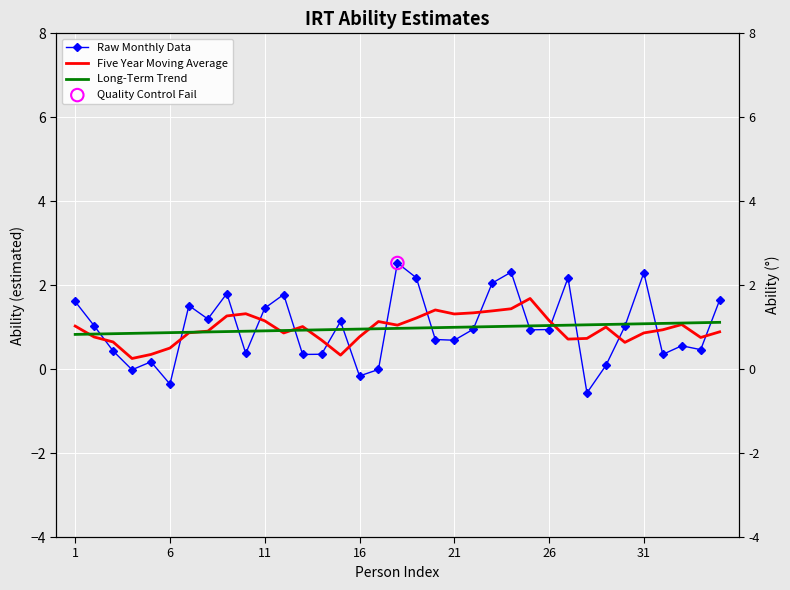

What are all the series names shown in the legend?

Raw Monthly Data, Five Year Moving Average, Long-Term Trend